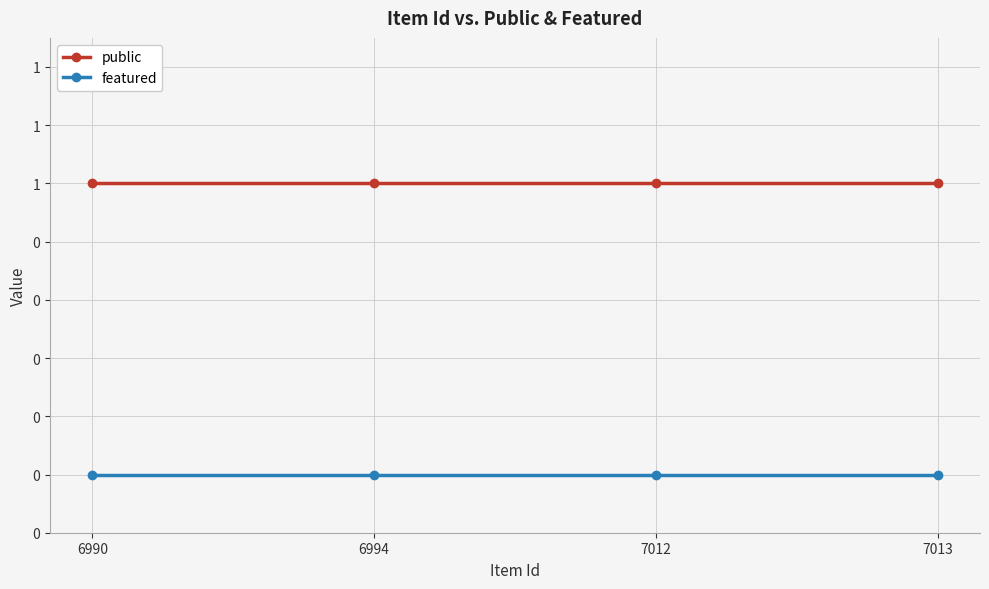

Rank the categories by public value from lowest to highest.

6990, 6994, 7012, 7013